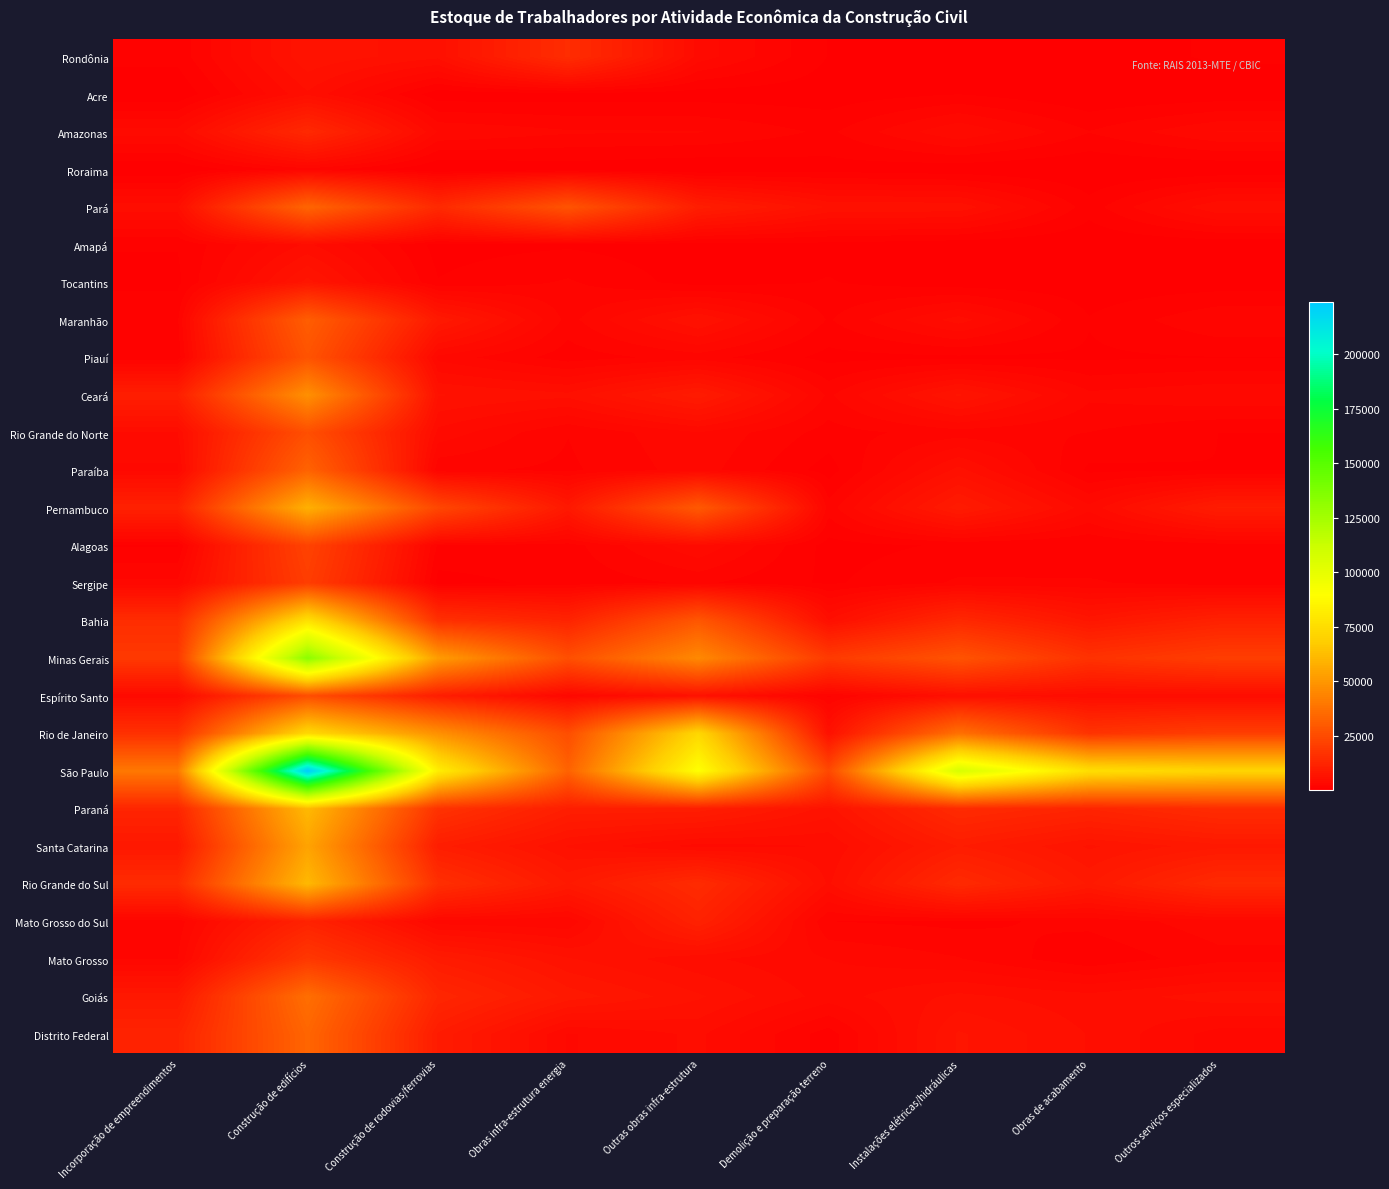

What is the difference between the highest and lowest values at Outras obras infra-estrutura?

89991